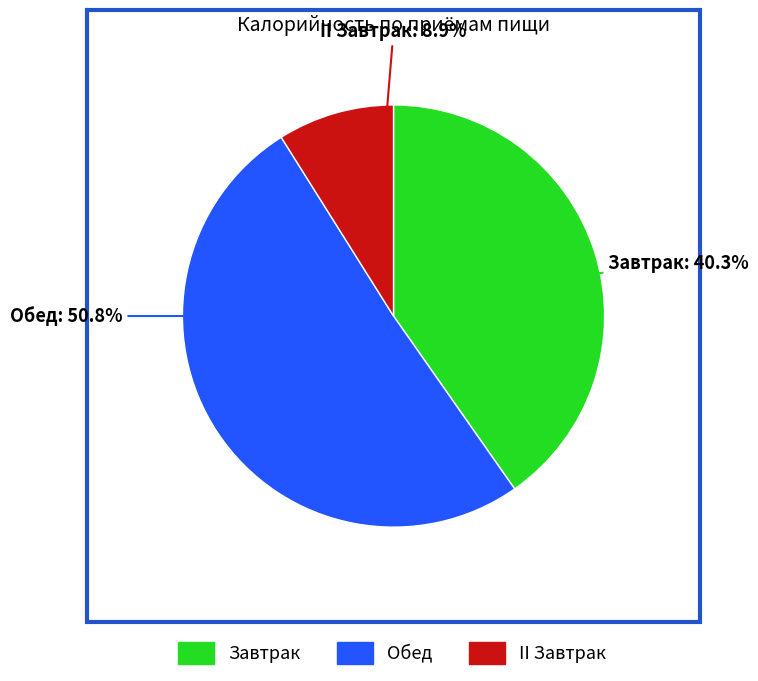

Is Завтрак the majority of the pie?

No